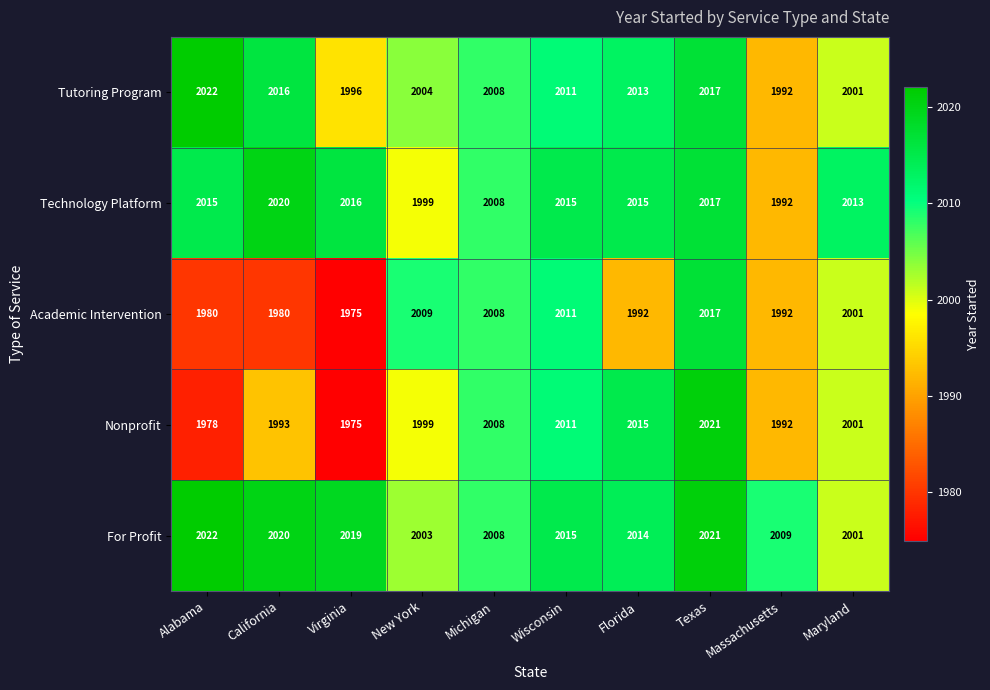

Between Alabama and New York, which series saw the biggest shift?

Academic Intervention